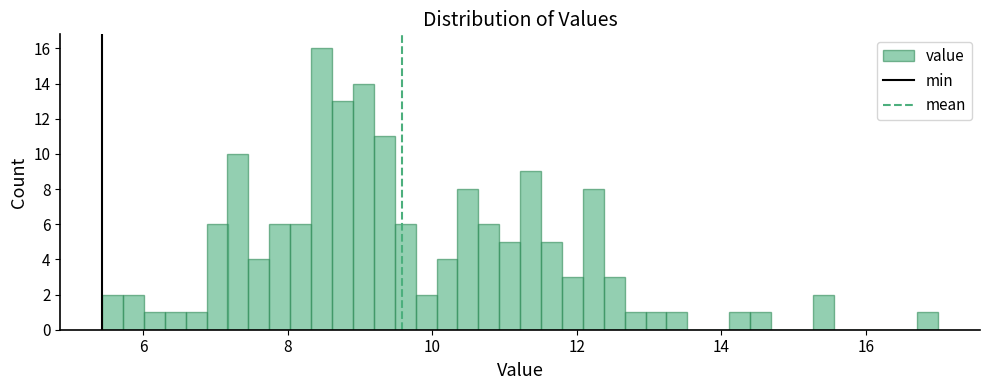

Around what value on the x-axis is the tallest bar? Give the approximate position of its centre, as read against the axis.

8.4